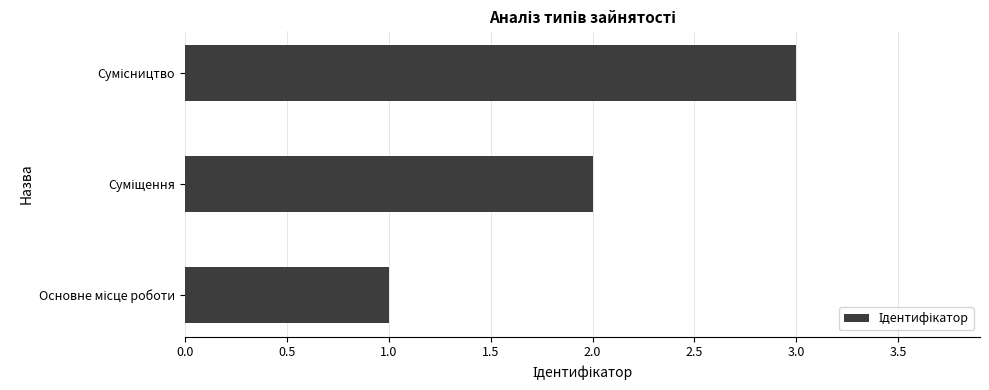

What is the sum of all values?

6